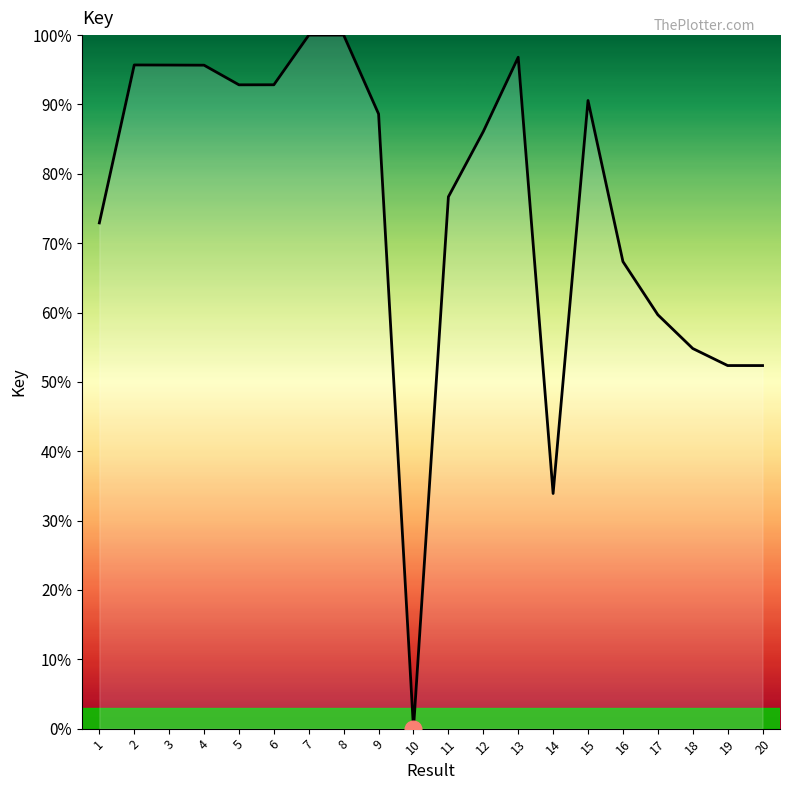

How many values exceed 88?

10